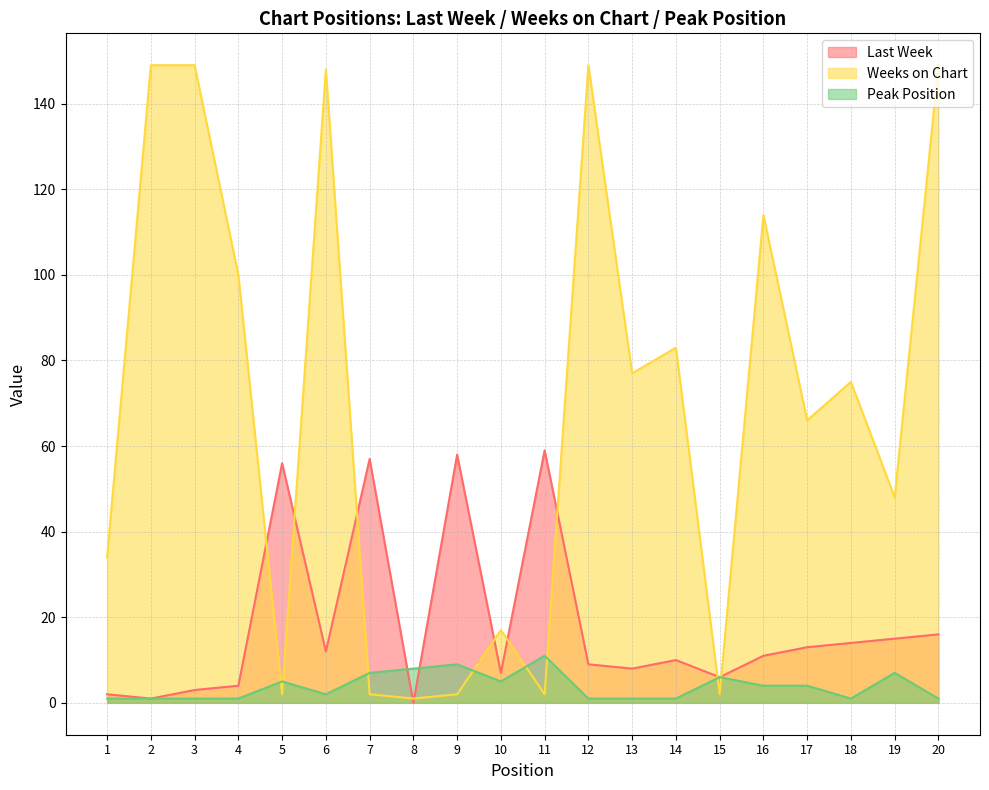

What is the value of the Weeks on Chart point at the 9th from the left?

2